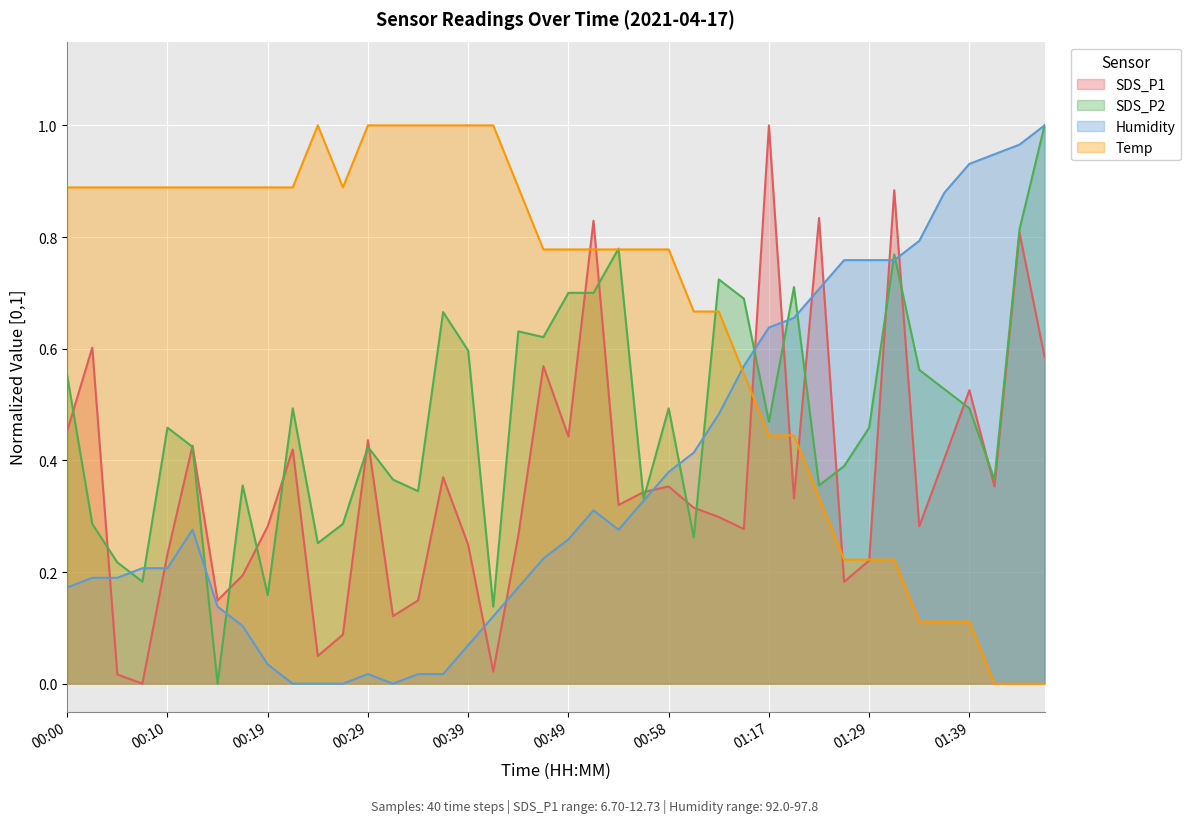

At which category does the chart reach its peak across all series?

01:17